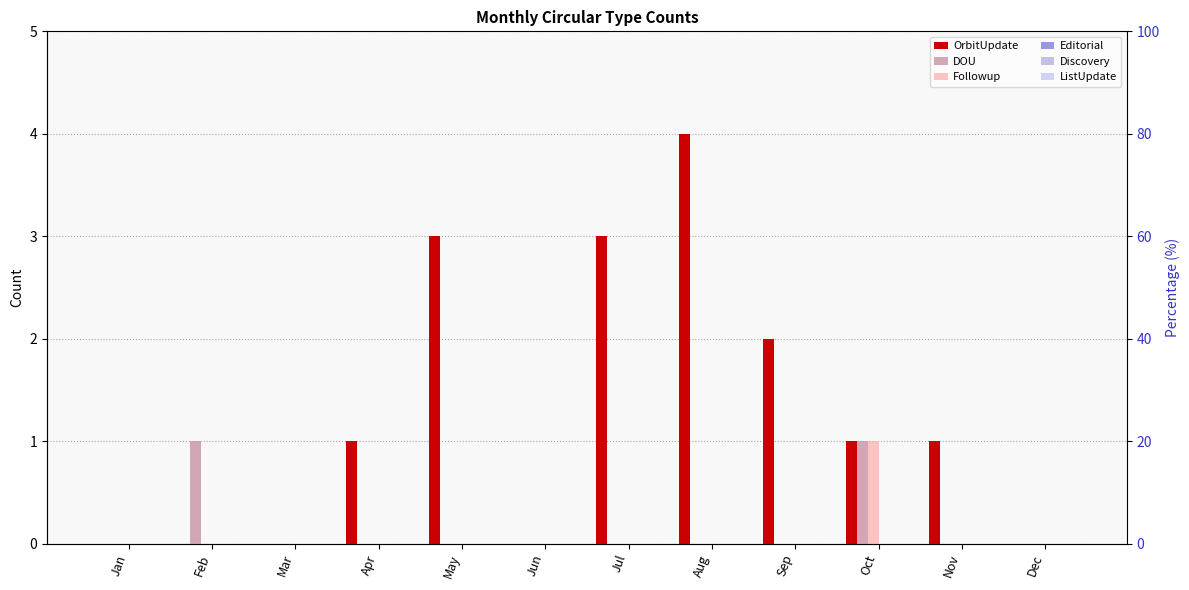

True or false: Followup has a value of 0 at Jul.

False